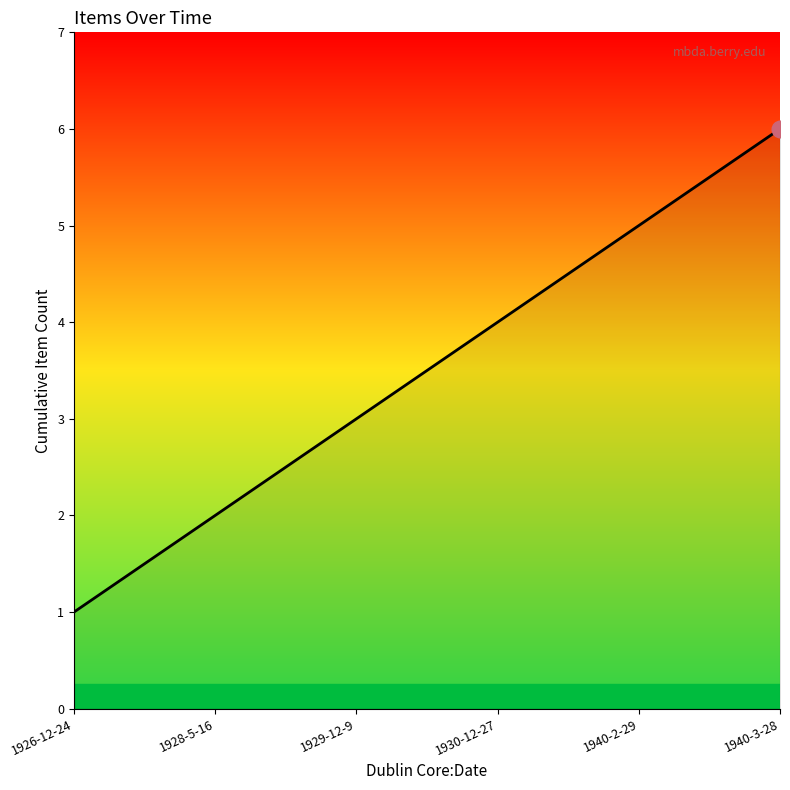

What is the ratio of the value at 1930-12-27 to the value at 1940-2-29?

0.8